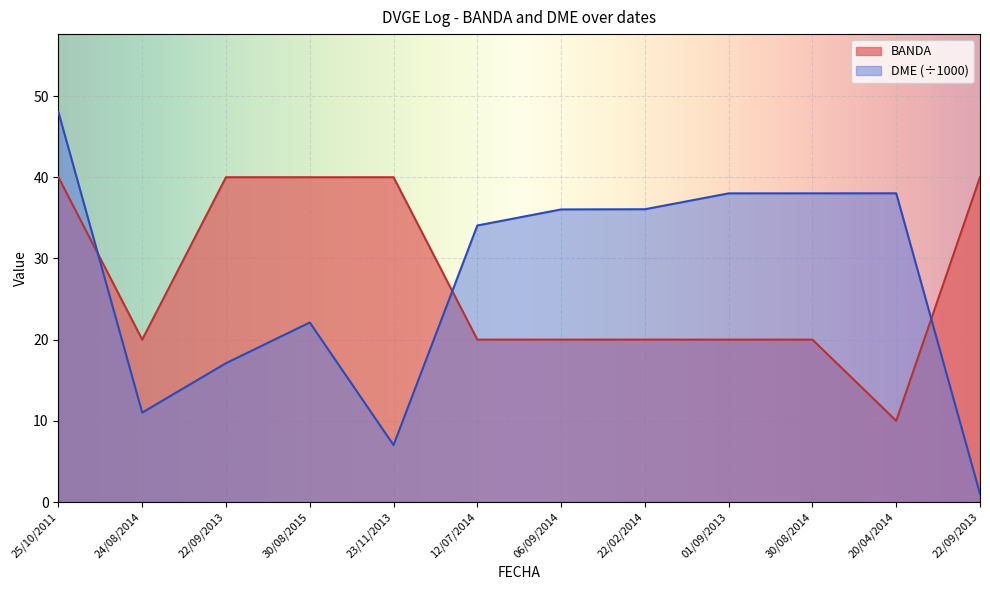

At which category does the chart reach its peak across all series?

25/10/2011